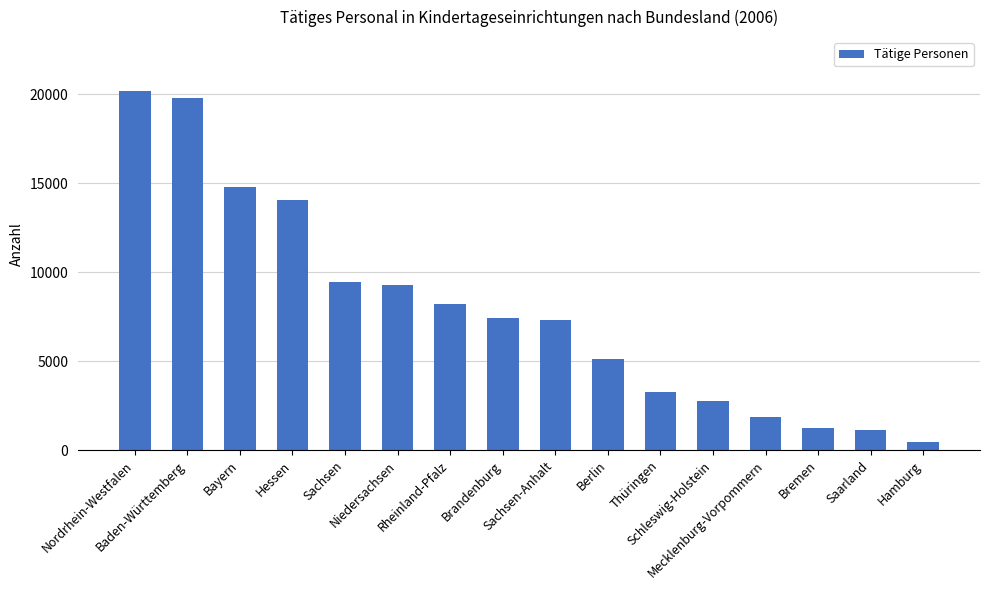

Between Rheinland-Pfalz and Sachsen, which is larger?

Sachsen